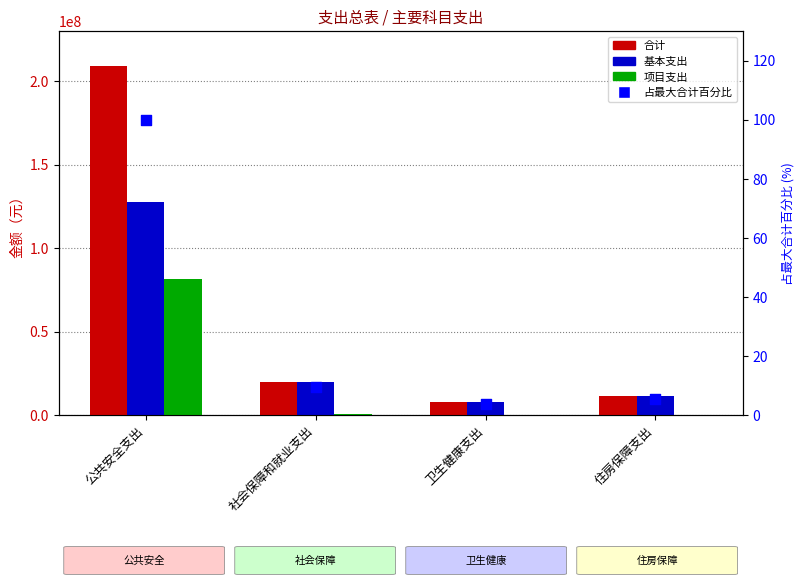

Which series contains the lowest Y value?

项目支出